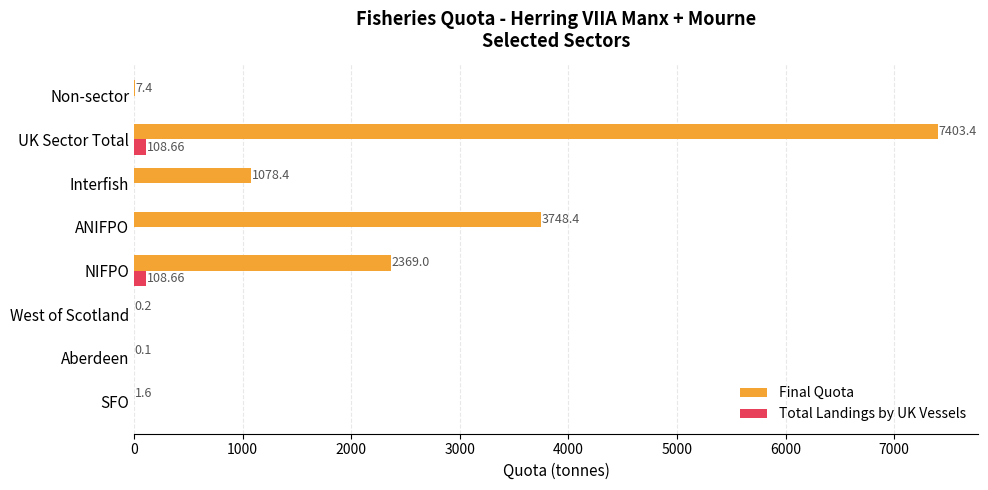

At which category is the sum across all series the highest?

UK Sector Total